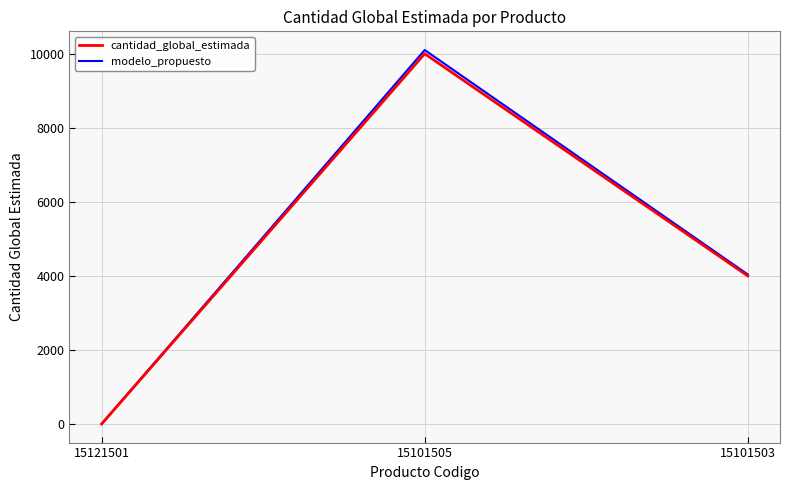

Where does the modelo_propuesto series first go above 4040?

15101505